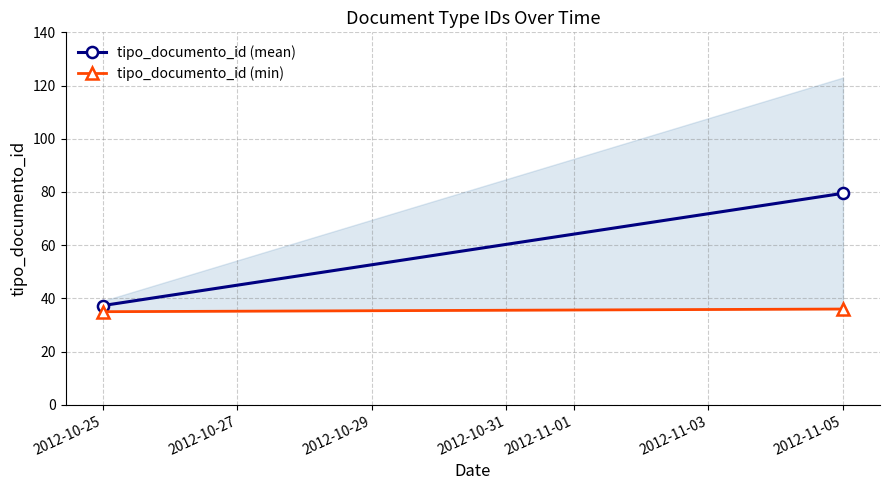

What is the approximate value of tipo_documento_id (min) at 2012-10-25?

35.0